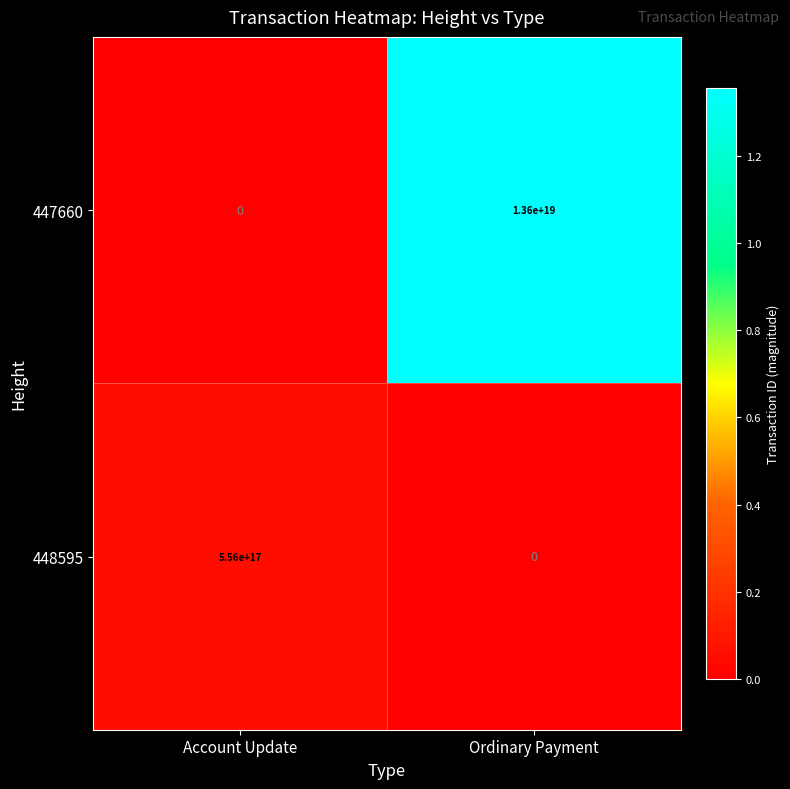

Where is 448595 nearest to the value 278000000000000000?

Account Update